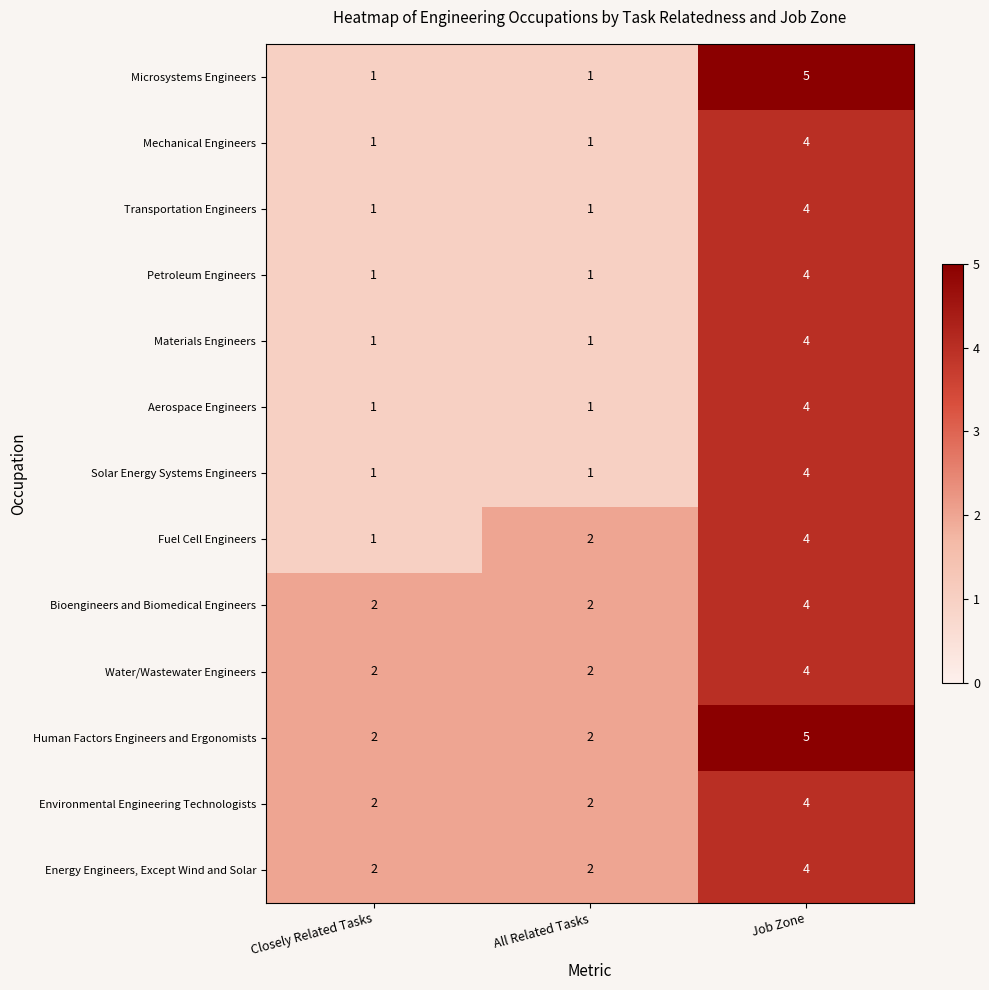

What is the sum of the Energy Engineers, Except Wind and Solar values at Job Zone and All Related Tasks?

6